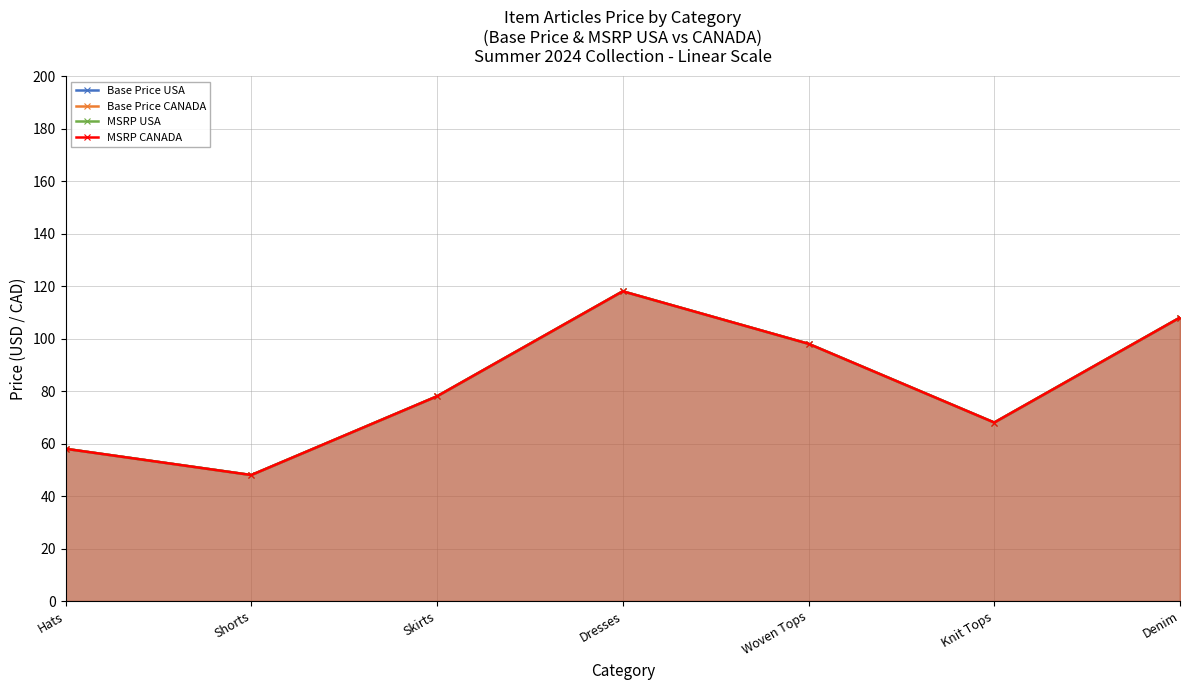

List the labels in order of MSRP USA value, largest first.

Dresses, Denim, Woven Tops, Skirts, Knit Tops, Hats, Shorts